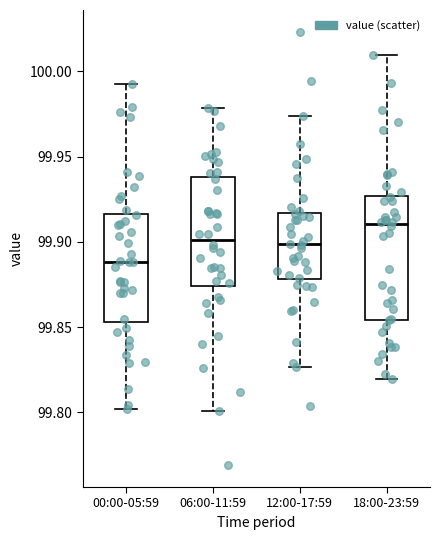

Where is the lower edge of the box for 12:00-17:59 on the y-axis? The values are not printed on the chart, so give them approximately, as read against the axis.

99.880